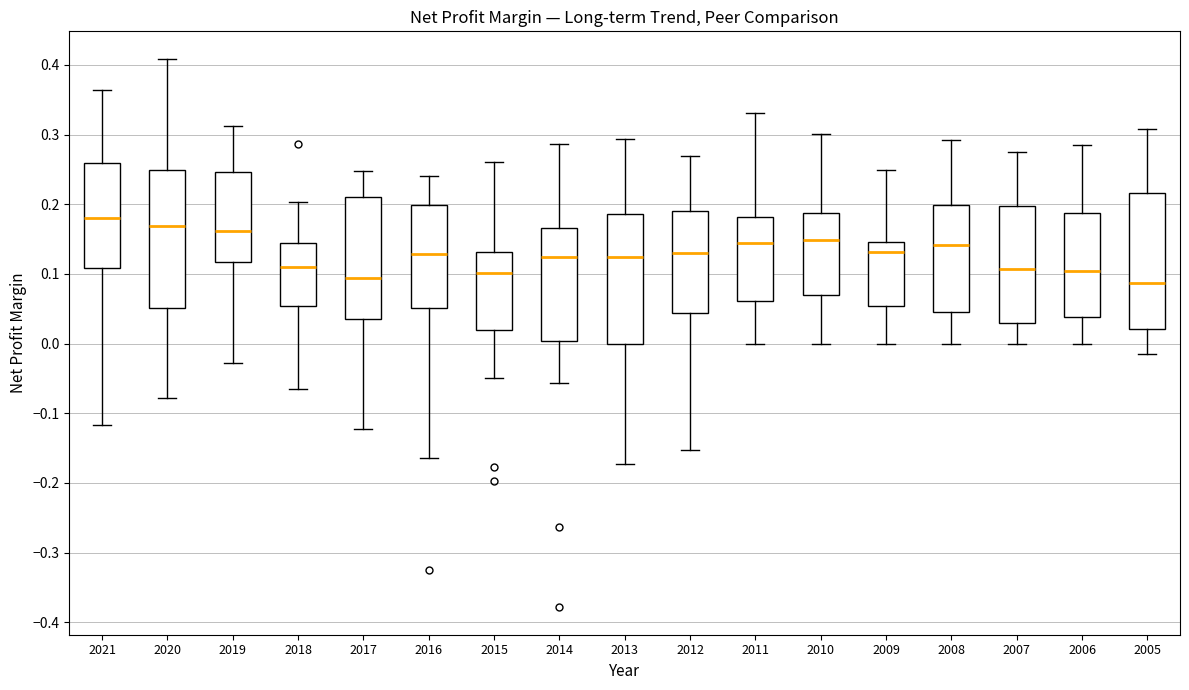

Reading left to right, transcribe this box plot: for each box, give where its median line is, the range the box spans, and where its two whiskers end, as read against the y-axis. The values are not printed on the chart, so give them approximately, as read against the axis.

2021: median 0.18, box 0.11 to 0.26, whiskers -0.12 to 0.36
2020: median 0.17, box 0.05 to 0.25, whiskers -0.08 to 0.41
2019: median 0.16, box 0.12 to 0.25, whiskers -0.03 to 0.31
2018: median 0.11, box 0.05 to 0.14, whiskers -0.07 to 0.20
2017: median 0.09, box 0.04 to 0.21, whiskers -0.12 to 0.25
2016: median 0.13, box 0.05 to 0.20, whiskers -0.16 to 0.24
2015: median 0.10, box 0.02 to 0.13, whiskers -0.05 to 0.26
2014: median 0.12, box 0.00 to 0.17, whiskers -0.06 to 0.29
2013: median 0.12, box 0.00 to 0.19, whiskers -0.17 to 0.29
2012: median 0.13, box 0.04 to 0.19, whiskers -0.15 to 0.27
2011: median 0.14, box 0.06 to 0.18, whiskers 0.00 to 0.33
2010: median 0.15, box 0.07 to 0.19, whiskers 0.00 to 0.30
2009: median 0.13, box 0.05 to 0.15, whiskers 0.00 to 0.25
2008: median 0.14, box 0.05 to 0.20, whiskers 0.00 to 0.29
2007: median 0.11, box 0.03 to 0.20, whiskers 0.00 to 0.28
2006: median 0.10, box 0.04 to 0.19, whiskers 0.00 to 0.28
2005: median 0.09, box 0.02 to 0.22, whiskers -0.02 to 0.31